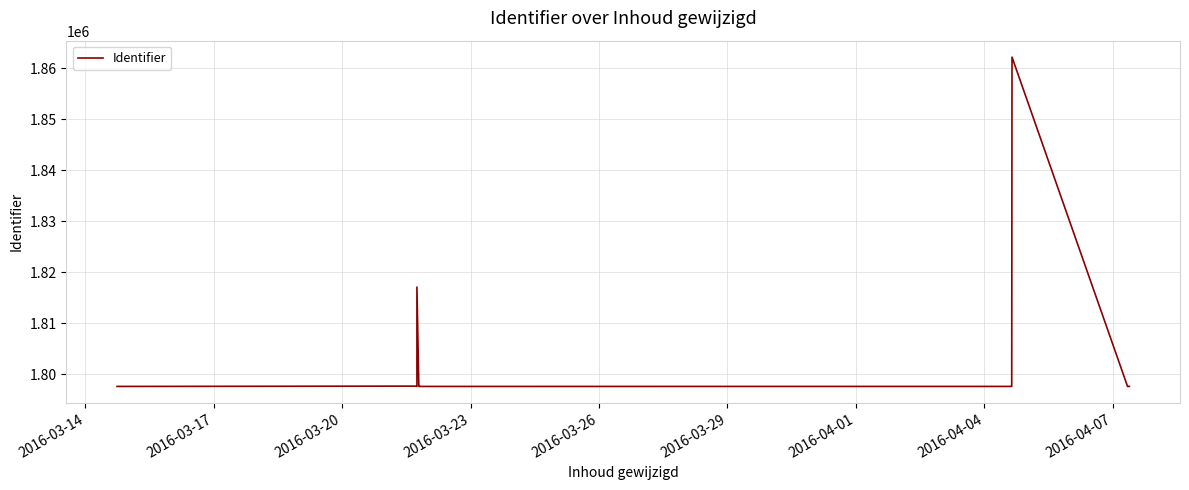

What is the smallest value displayed?

1797659